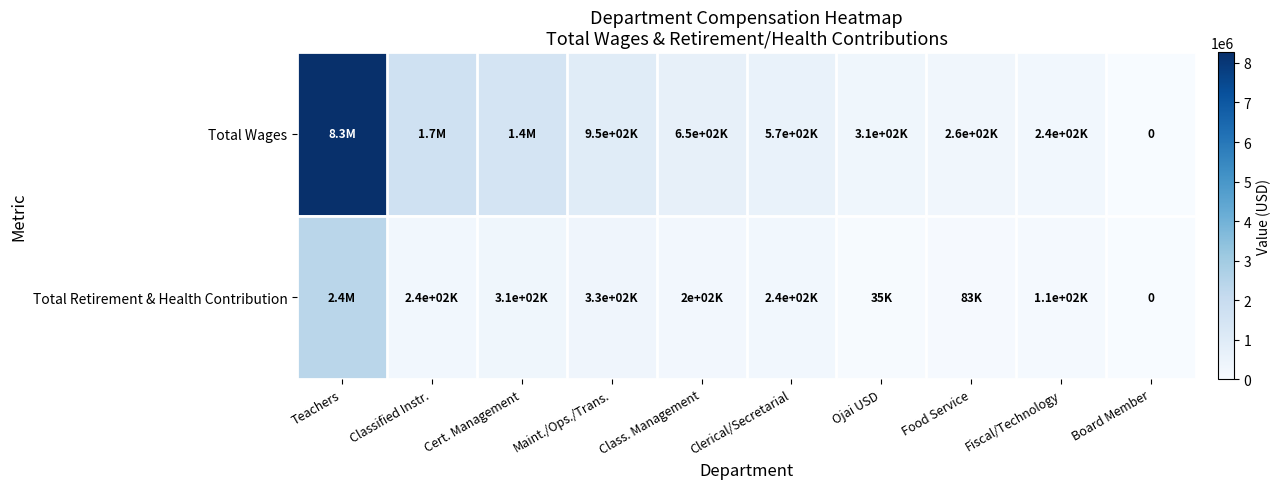

What is the difference between the maximum and minimum values in the Total Wages series?

8274619